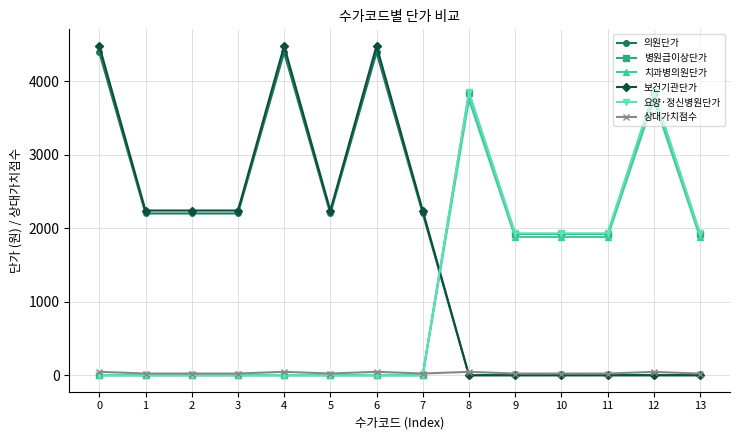

Between 5 and 6, which series saw the biggest shift?

보건기관단가